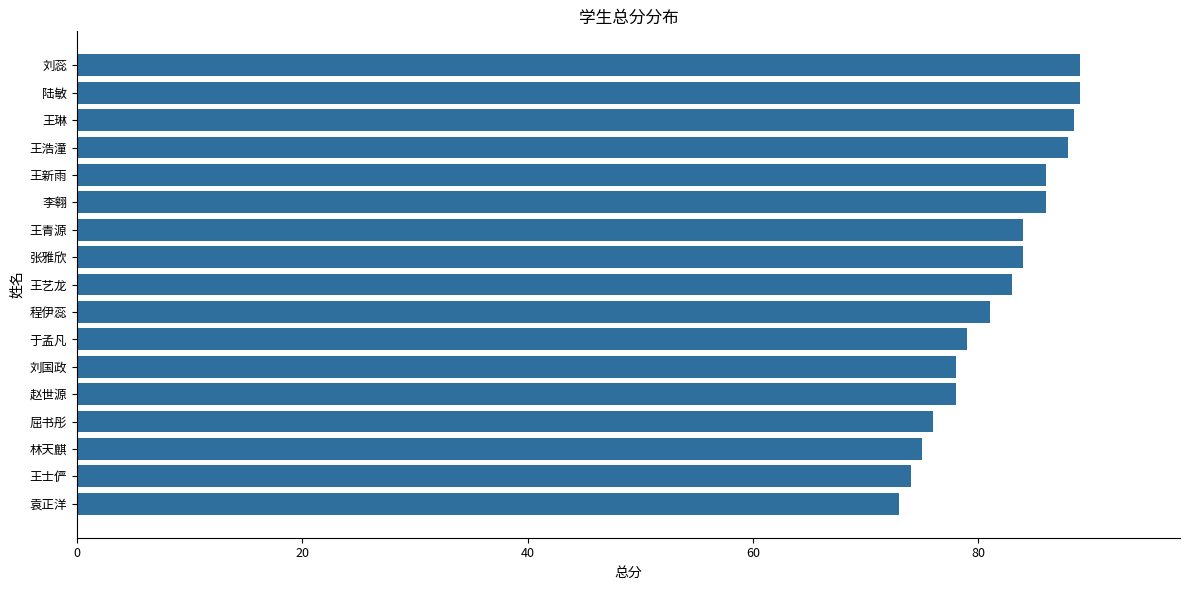

What is the label of the 11th bar from the top?

于孟凡